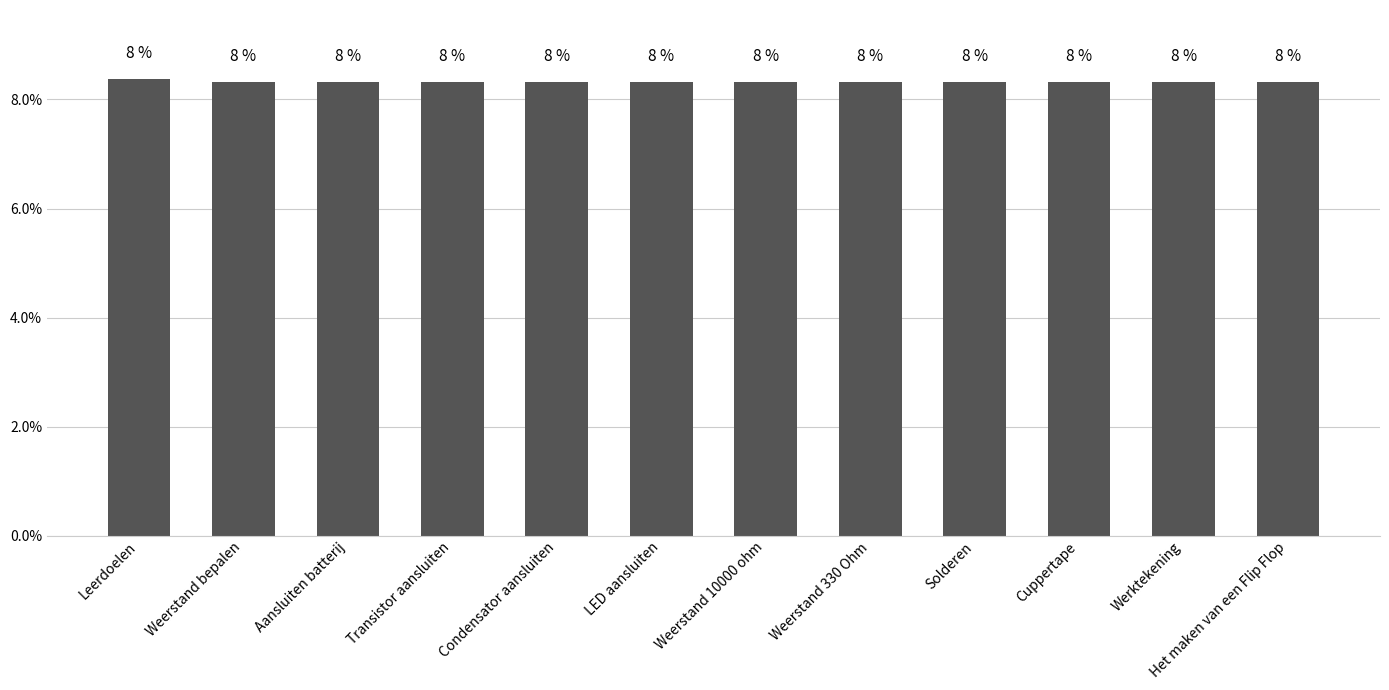

Reading left to right, what are all the values shown in this chart?

8.4	8.3	8.3	8.3	8.3	8.3	8.3	8.3	8.3	8.3	8.3	8.3